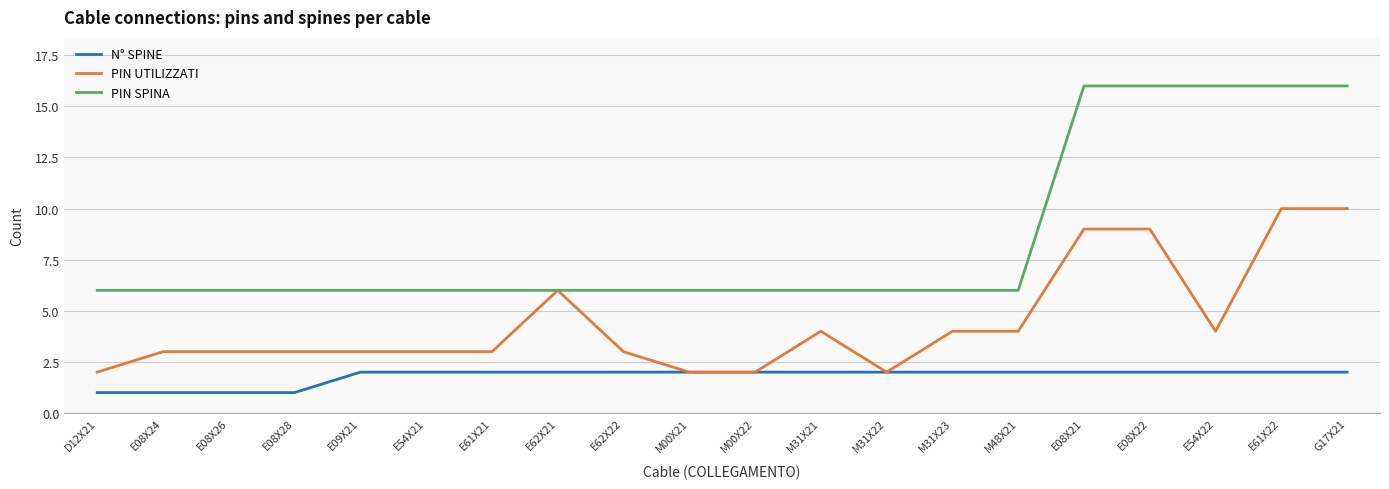

How many lines are shown in the chart?

3